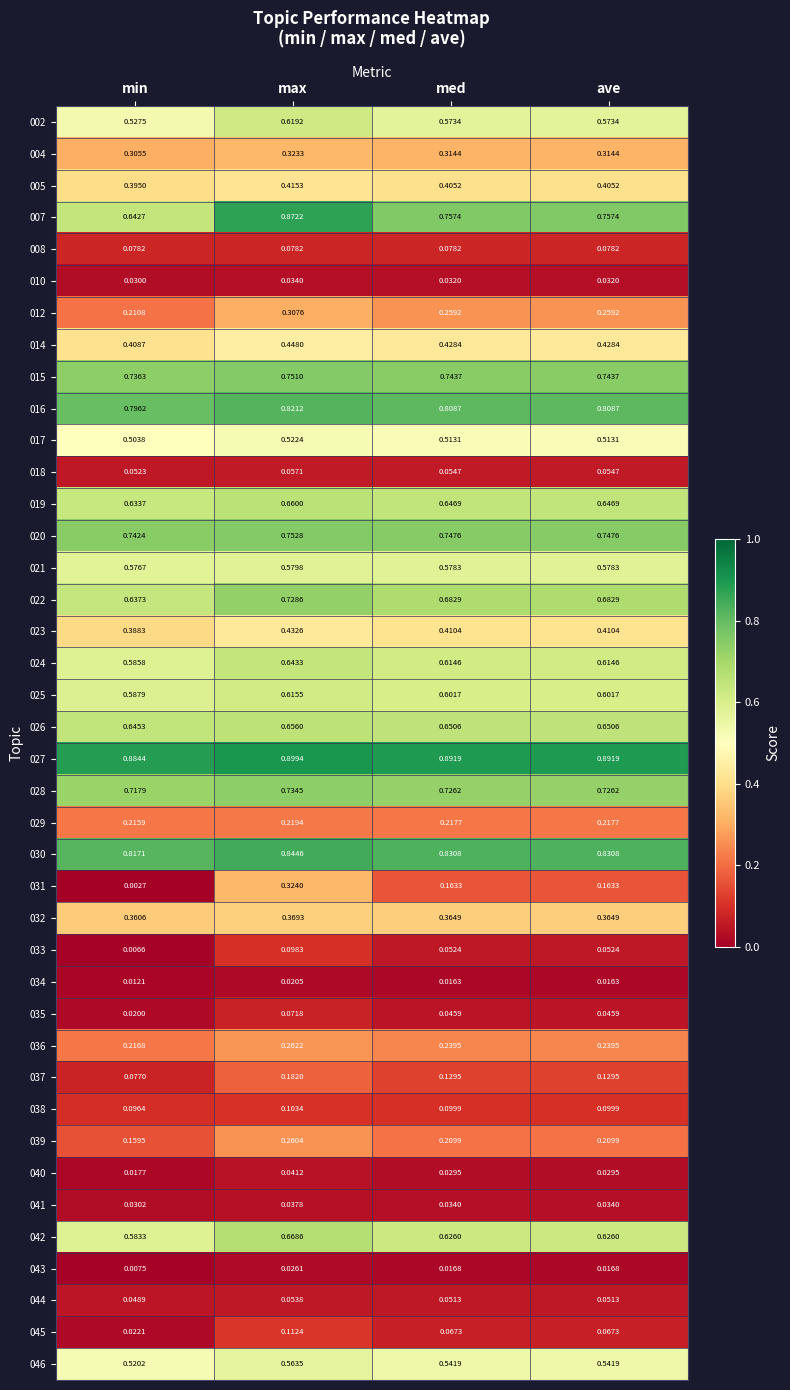

At which category is the sum across all series the highest?

max